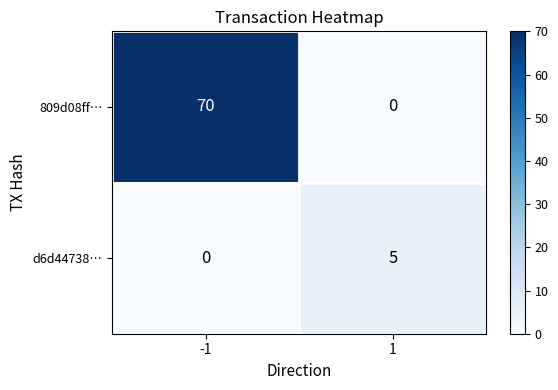

What is the sum of all d6d44738… values?

5